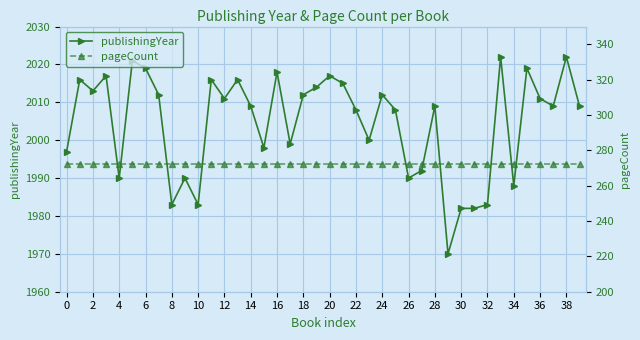

True or false: publishingYear has more than 2 points higher than both neighbors.

True